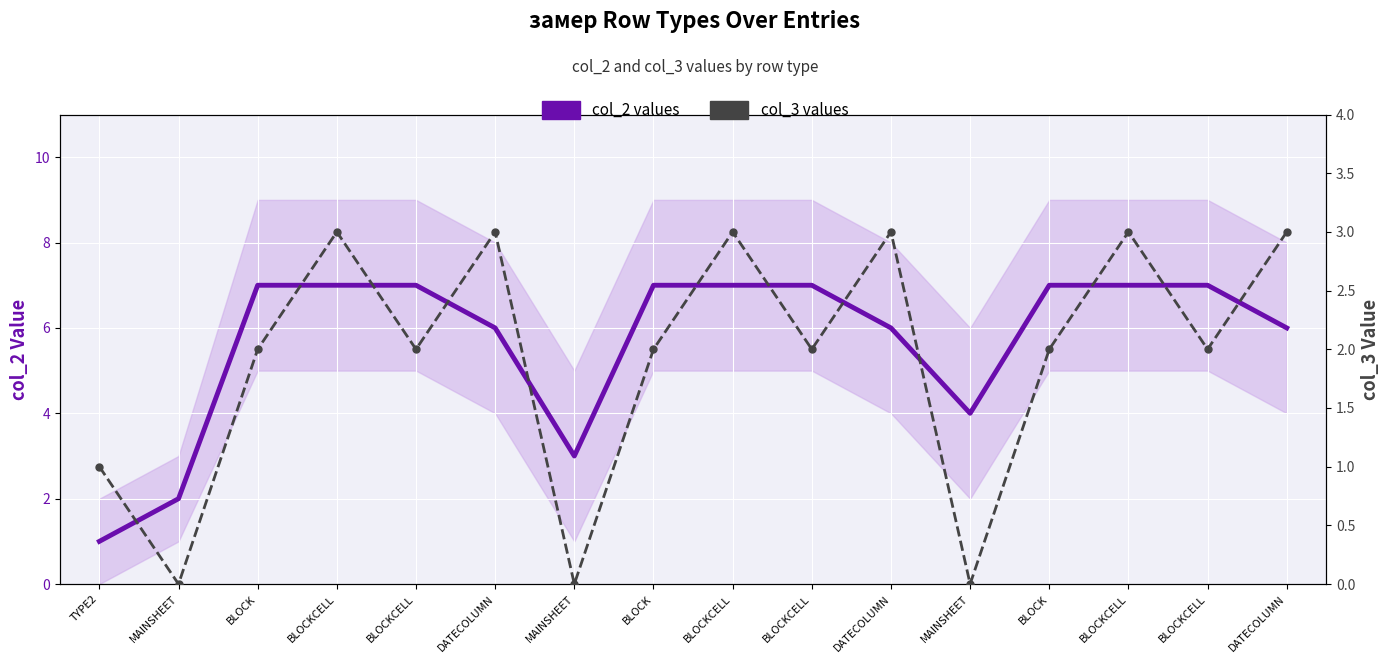

Reading left to right, extract all data points from this chart.

col_2 values: TYPE2=1	MAINSHEET=2	BLOCK=7	BLOCKCELL=7	BLOCKCELL=7	DATECOLUMN=6	MAINSHEET=3	BLOCK=7	BLOCKCELL=7	BLOCKCELL=7	DATECOLUMN=6	MAINSHEET=4	BLOCK=7	BLOCKCELL=7	BLOCKCELL=7	DATECOLUMN=6
col_3 values: TYPE2=1	MAINSHEET=0	BLOCK=2	BLOCKCELL=3	BLOCKCELL=2	DATECOLUMN=3	MAINSHEET=0	BLOCK=2	BLOCKCELL=3	BLOCKCELL=2	DATECOLUMN=3	MAINSHEET=0	BLOCK=2	BLOCKCELL=3	BLOCKCELL=2	DATECOLUMN=3